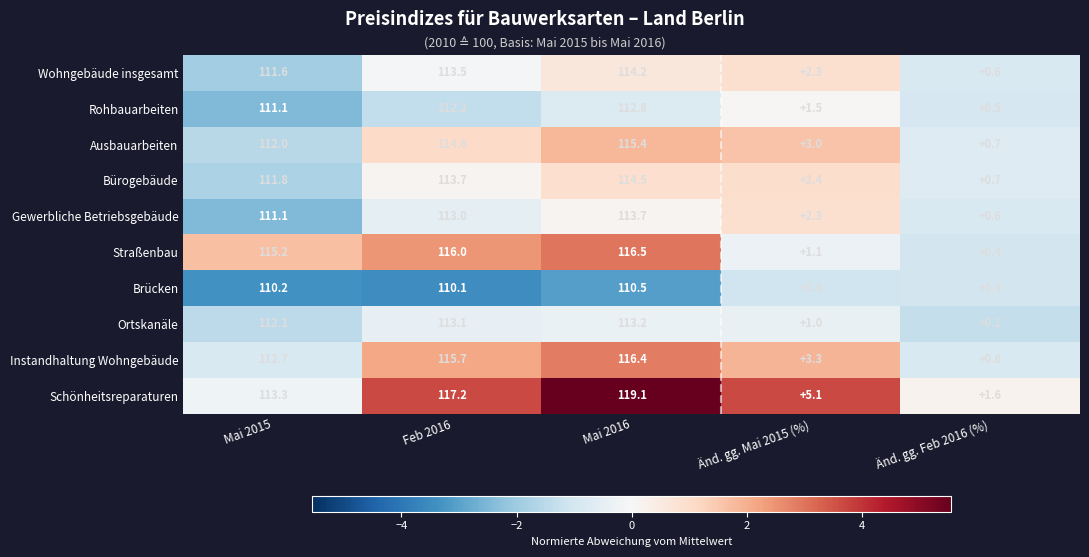

Which series has the largest total across all categories?

Schönheitsreparaturen